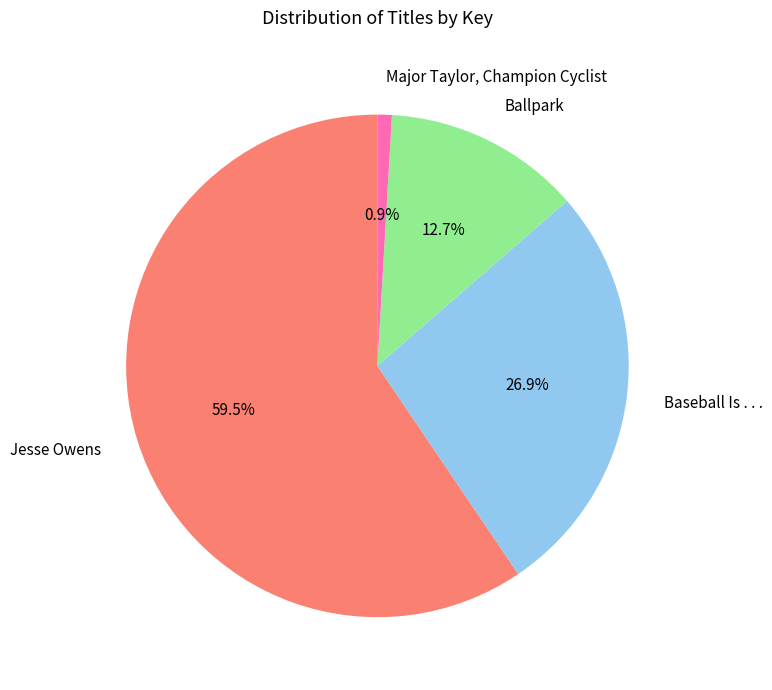

Which slice is the smallest?

Major Taylor, Champion Cyclist